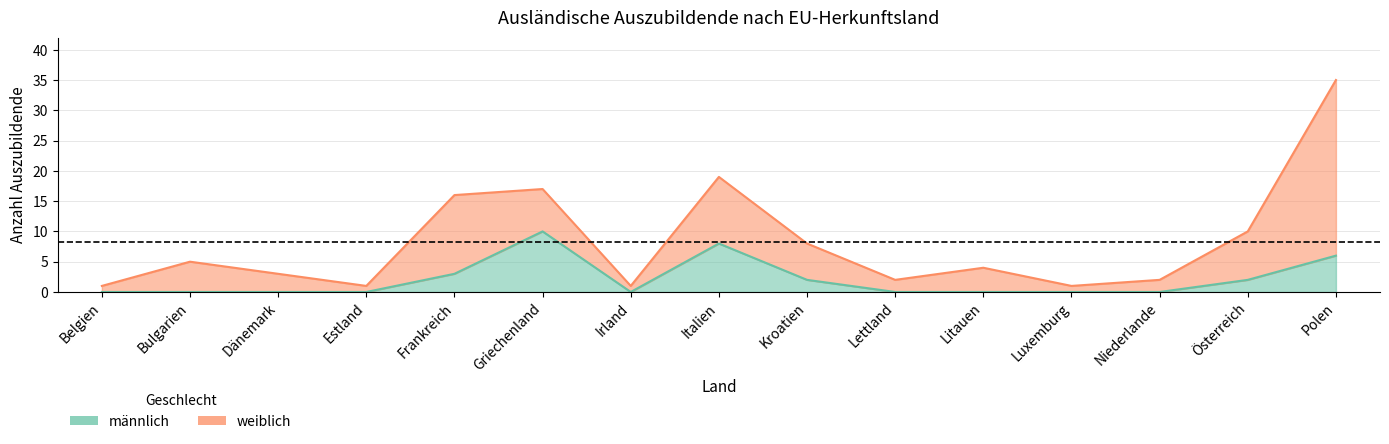

What is the difference between the values at Belgien and Frankreich?

3